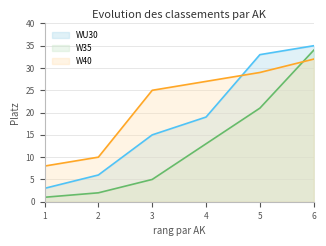

True or false: W35 line and W40 line intersect in this chart.

True